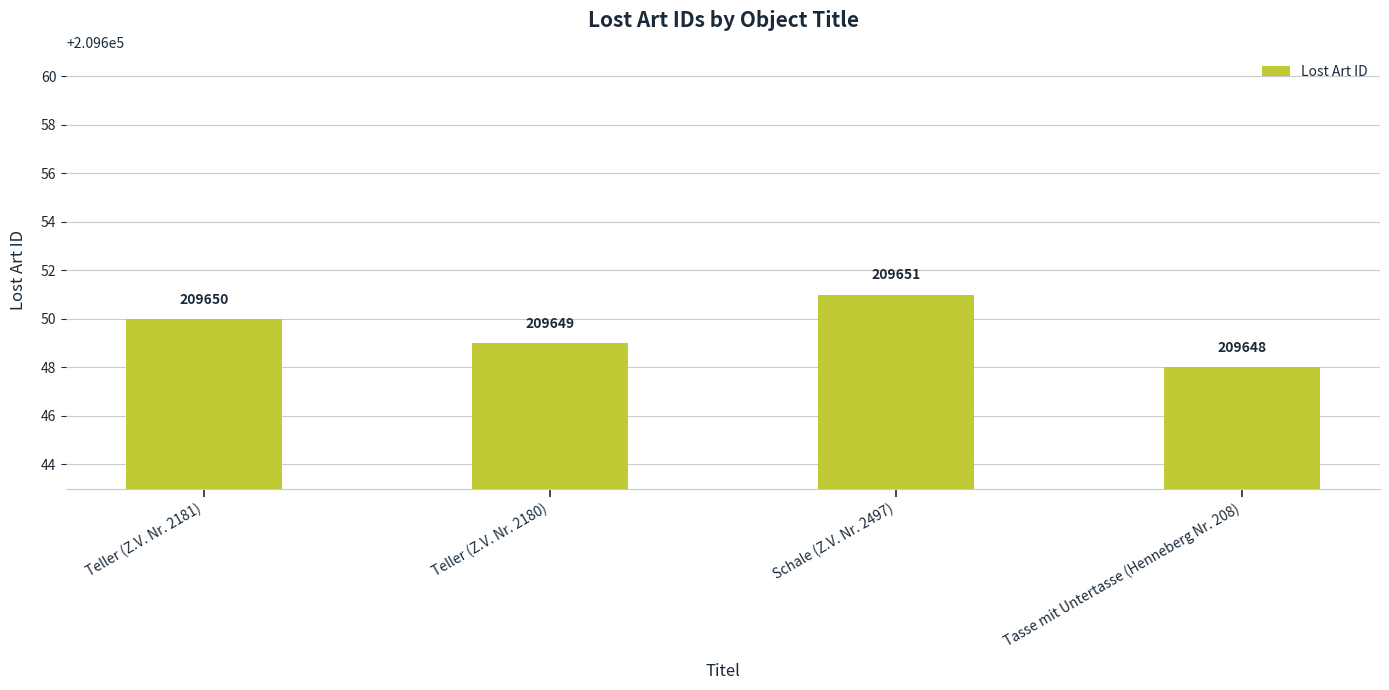

Reading left to right, transcribe all the data shown in this chart.

209650	209649	209651	209648